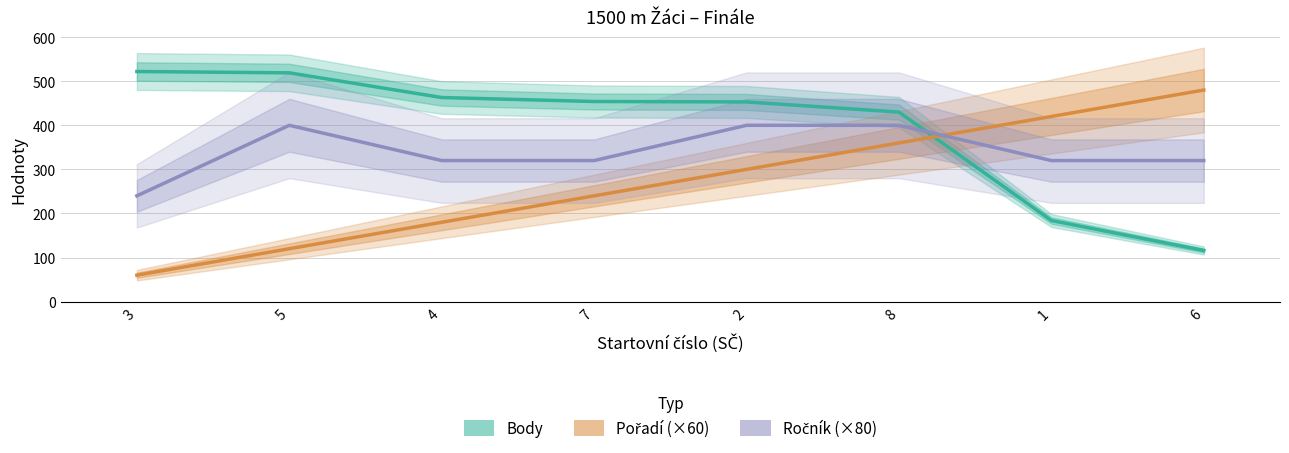

True or false: Ročník (×80) and Body intersect in this chart.

True